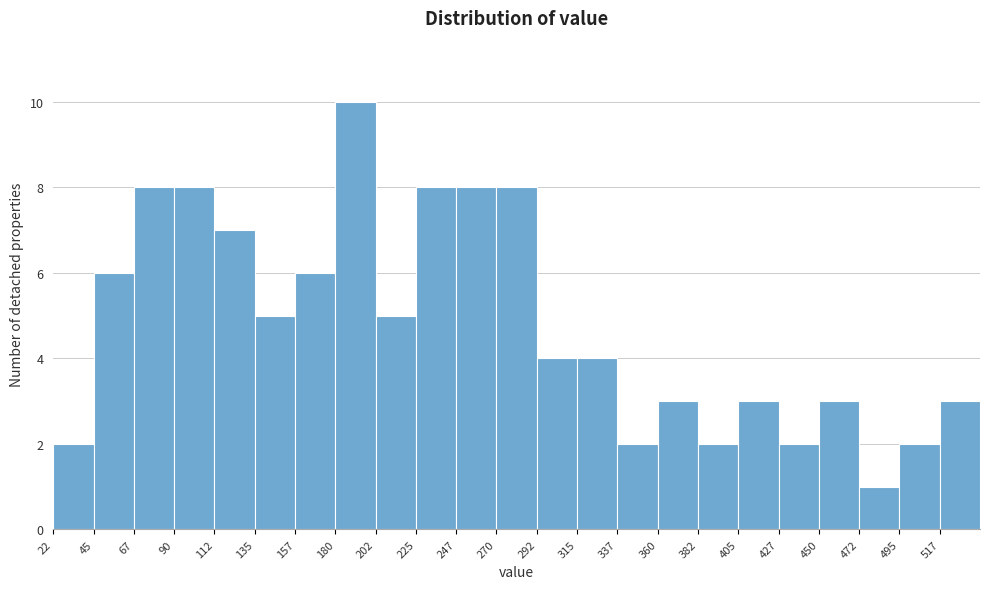

How tall is the bar that spans 315.0 to 337.5 on the x-axis? Neither the bar edges nor the heights are printed on the chart, so give them approximately, as read against the axes.

4